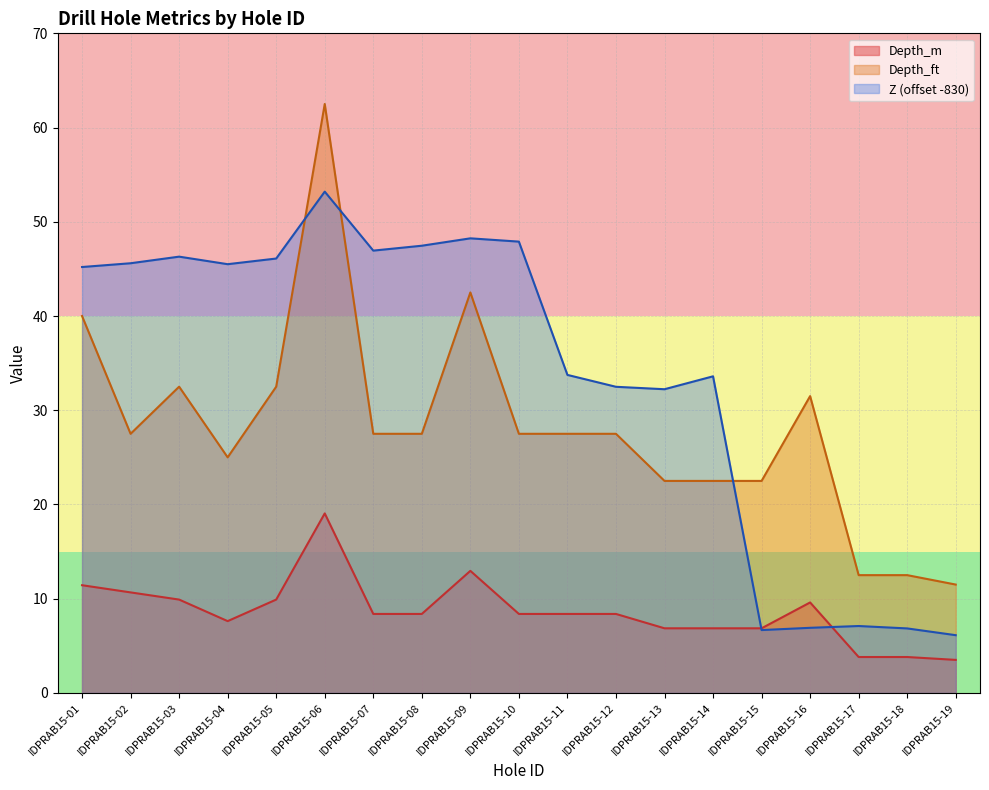

What is the spread (max minus min) of values at IDPRAB15-19?

8.0